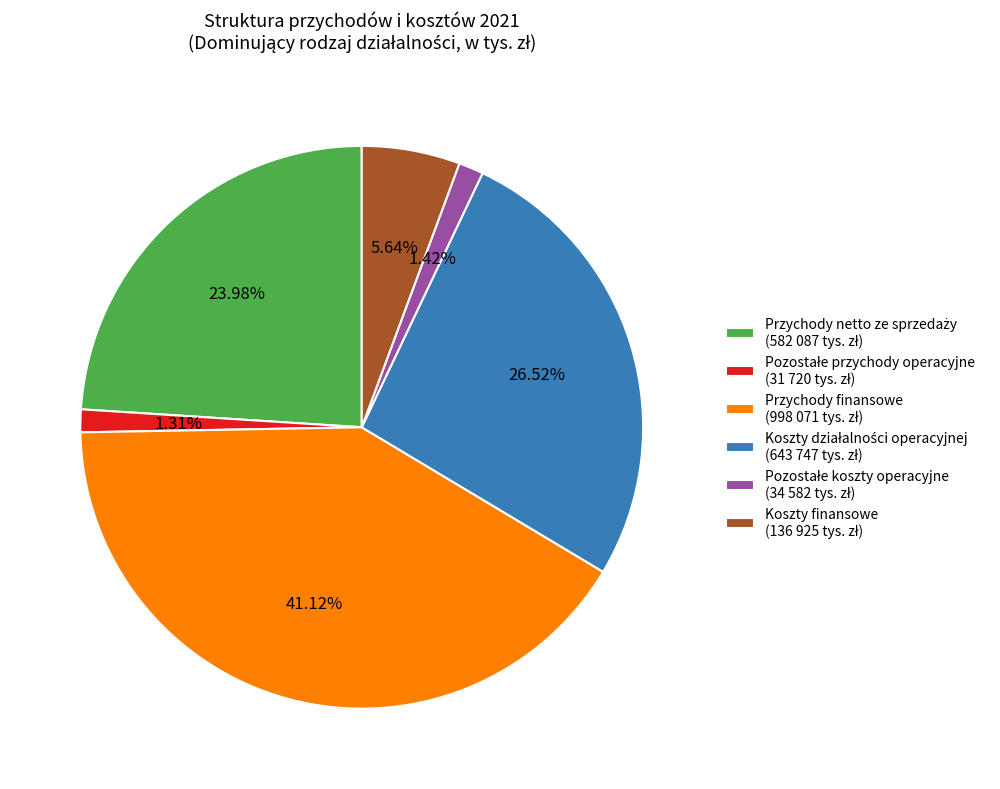

Does any single category account for the majority?

No